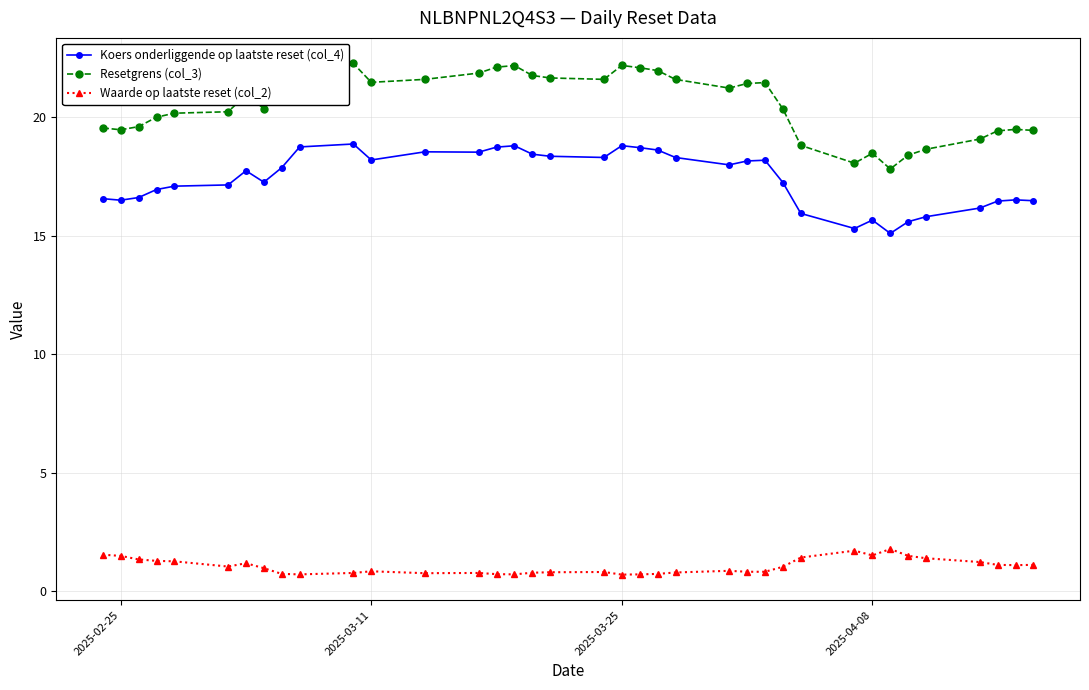

What is the sum of all Resetgrens (col_3) values?

760.0